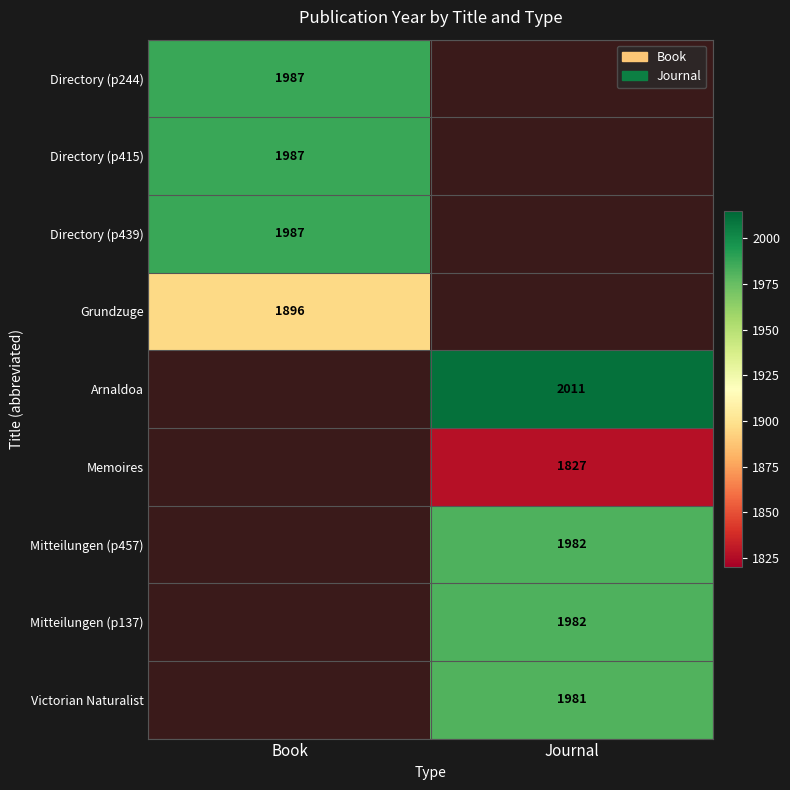

The value of Mitteilungen (p457) at Journal is 1982. True or false?

True